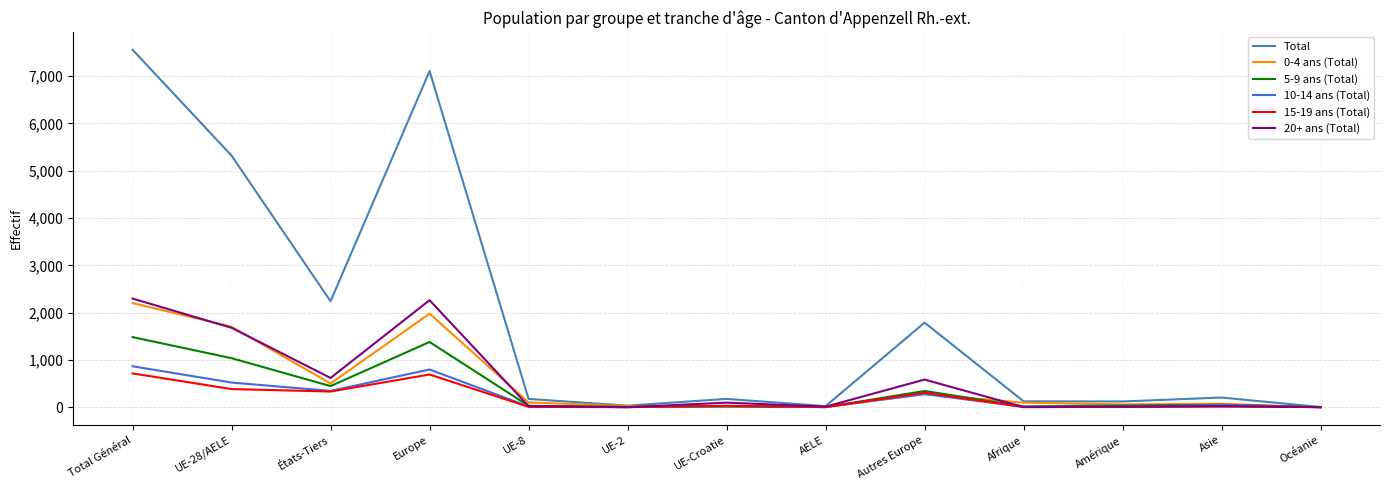

What is the sum of the 10-14 ans (Total) values at UE-2 and UE-8?

17